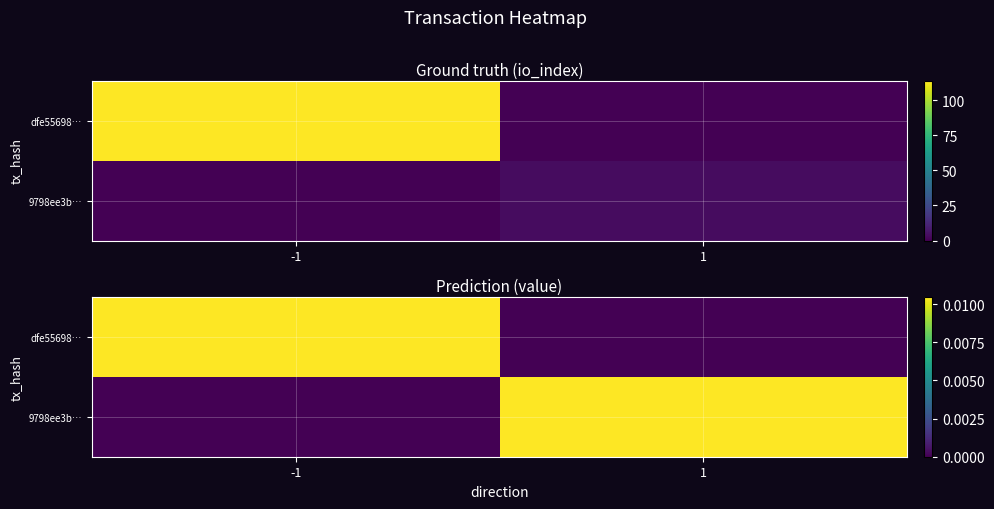

Which series changed the most between -1 and 1?

dfe55698…